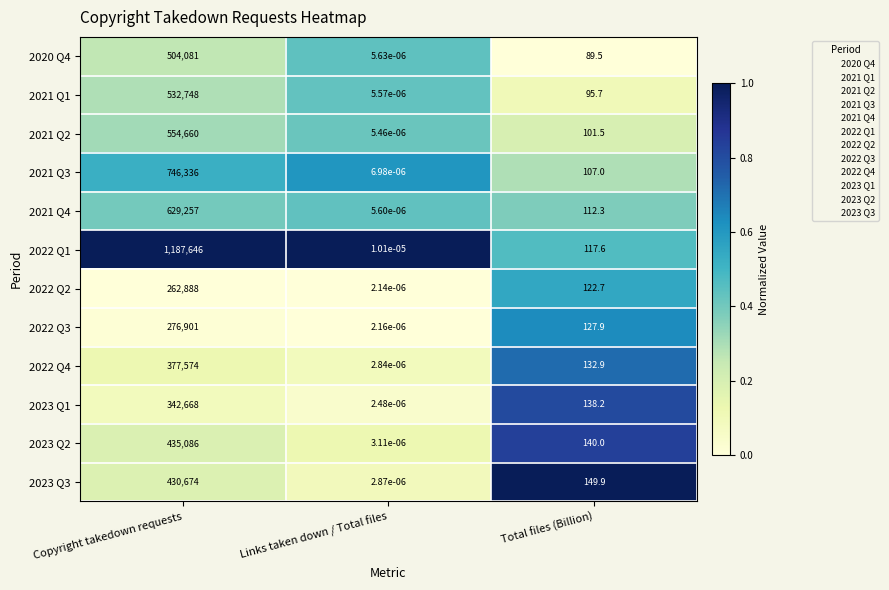

Which category has the highest value across all series?

Copyright takedown requests